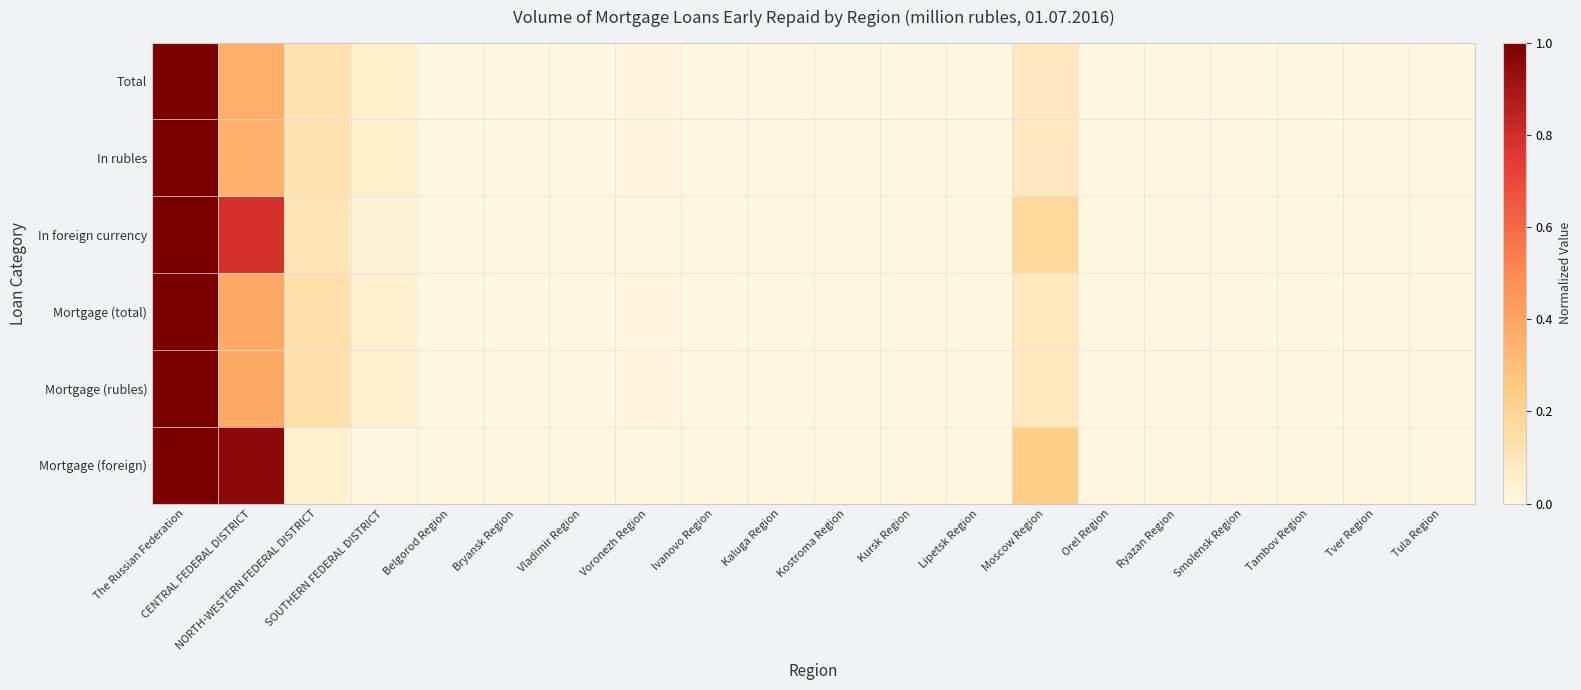

List the series in order of their peak value, highest first.

Total, In rubles, In foreign currency, Mortgage (total), Mortgage (rubles), Mortgage (foreign)